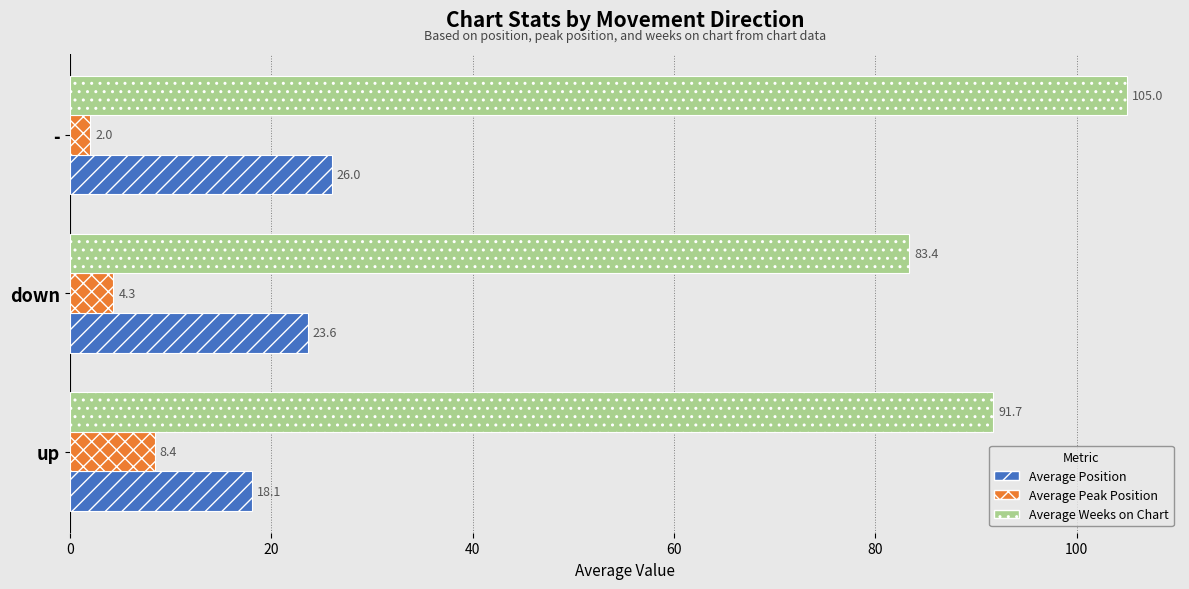

What is the difference between the highest and lowest values at down?

79.1